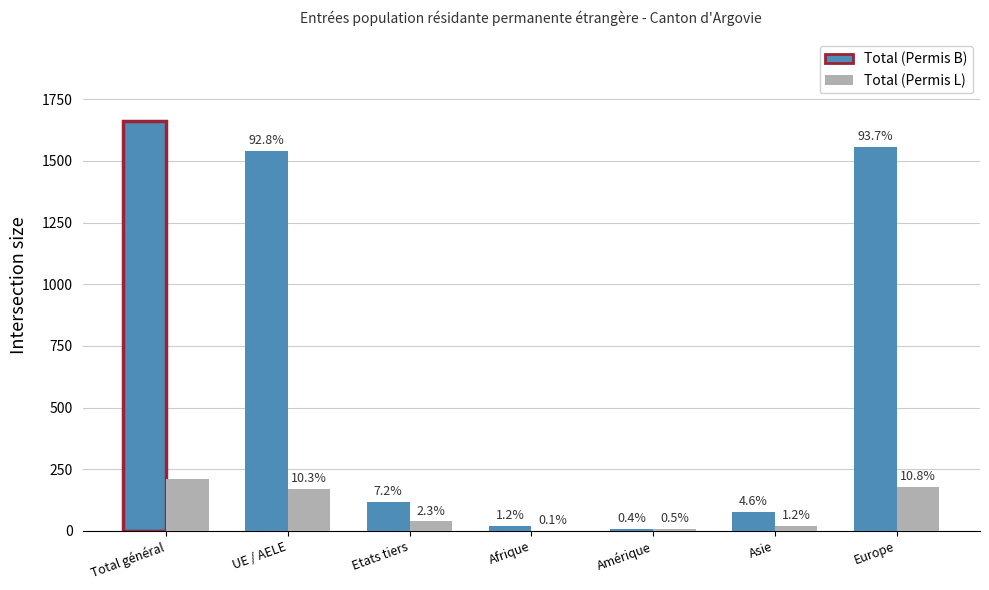

What is the minimum value for Total (Permis L)?

1